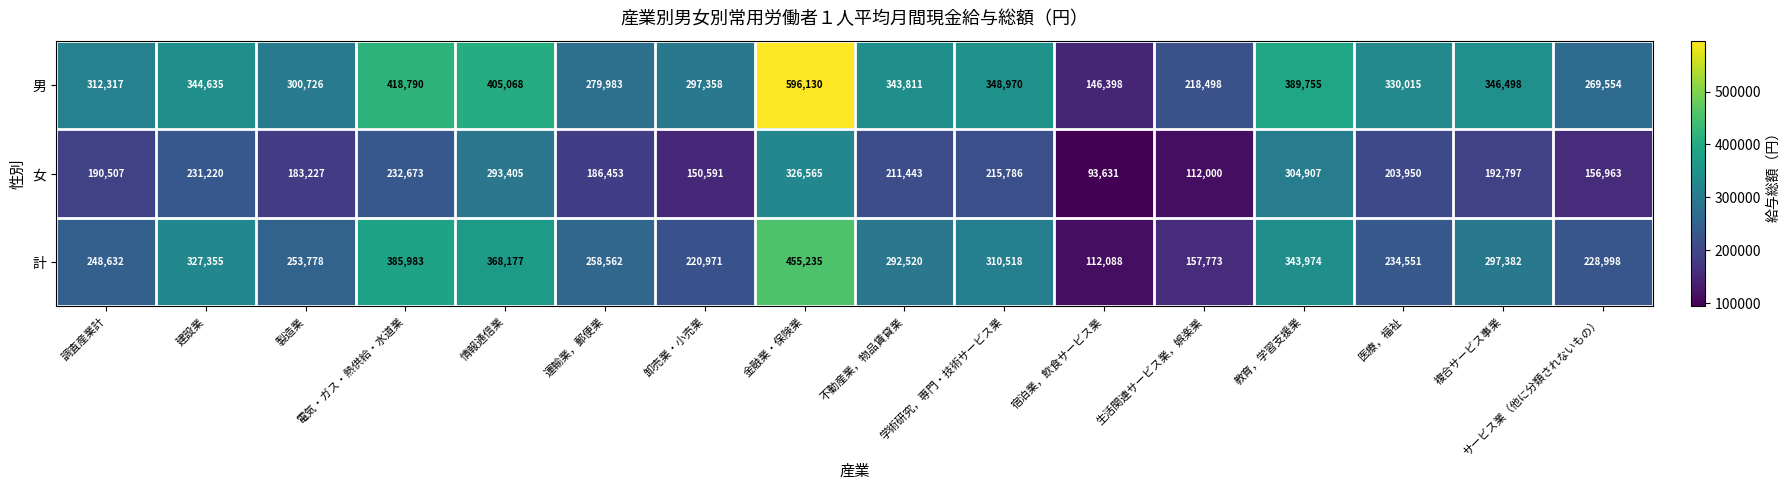

What is the difference between the 男 values at 教育，学習支援業 and 運輸業，郵便業?

109772